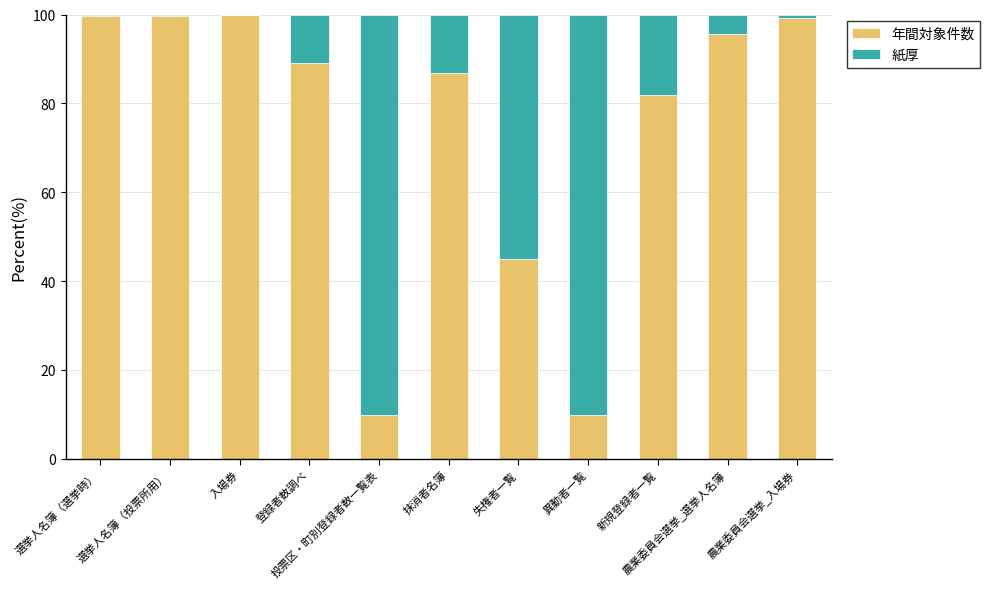

At how many categories does at least one series exceed 67?

10